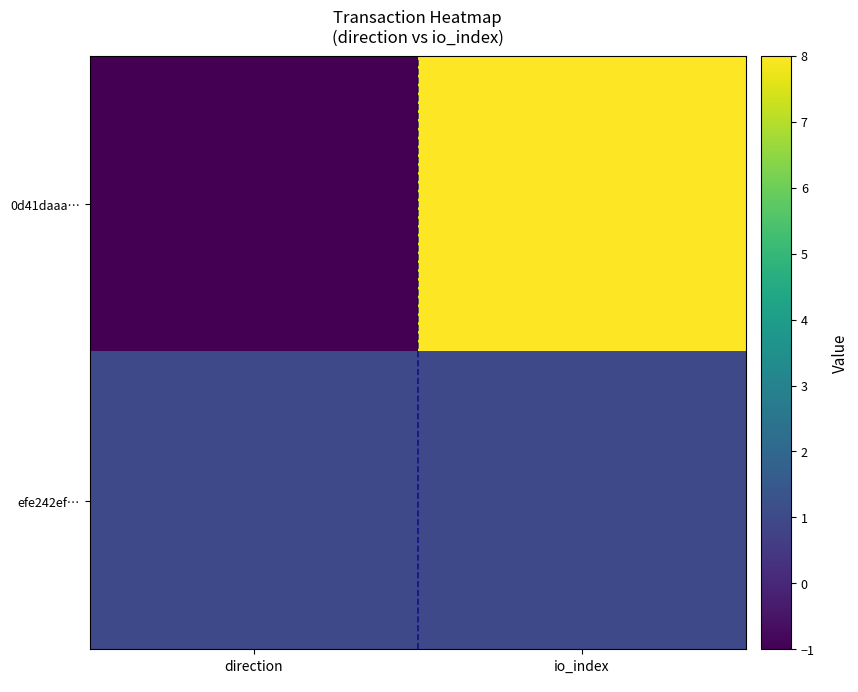

Between io_index and direction, which is larger?

io_index